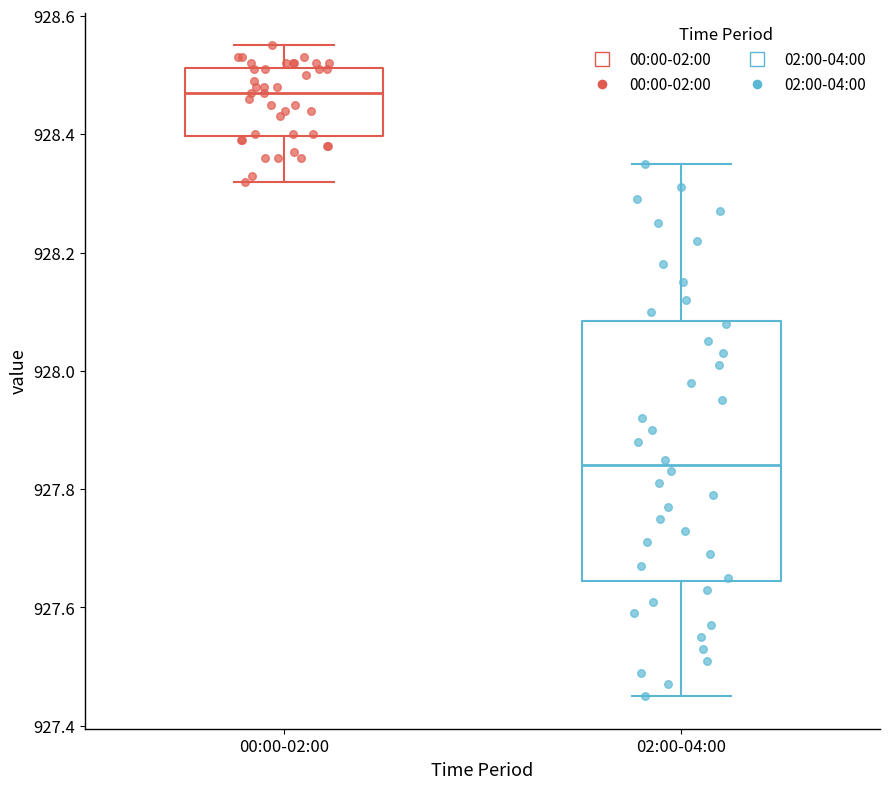

Which box has the highest median line?

00:00-02:00